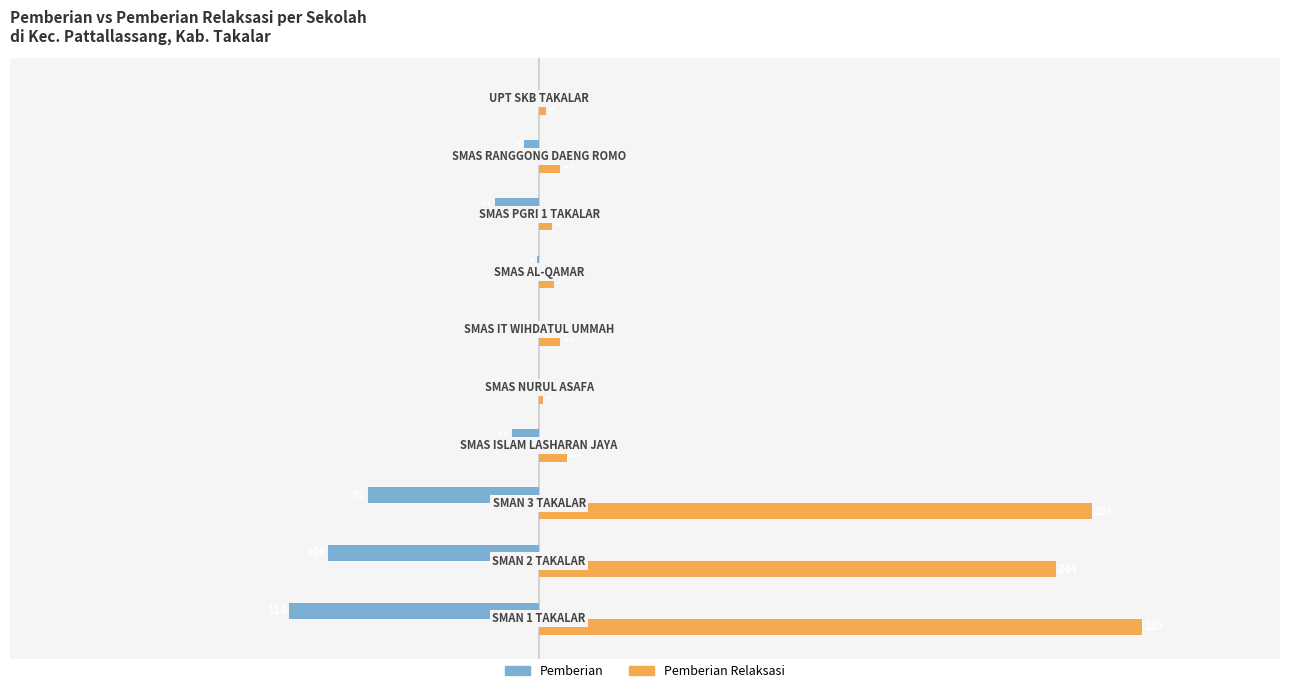

Which series has the largest total across all categories?

Pemberian Relaksasi